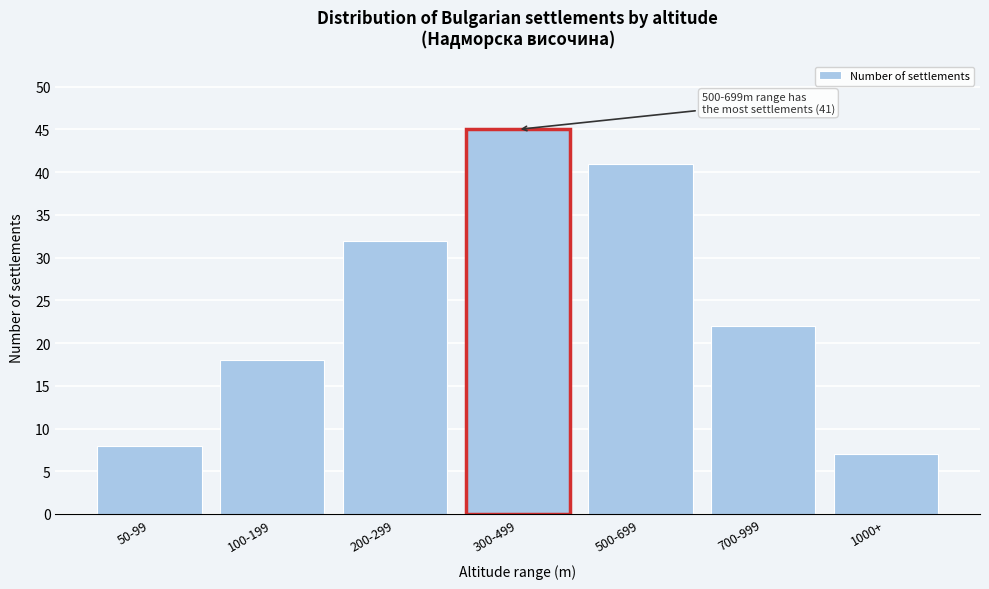

Reading right to left, list all the values displayed in this chart.

1000+=7	700-999=22	500-699=41	300-499=45	200-299=32	100-199=18	50-99=8